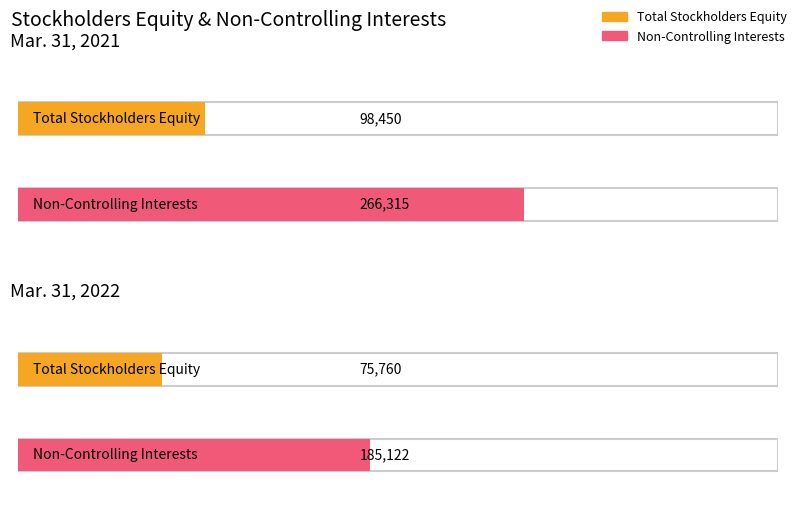

Between Mar. 31, 2021 and Mar. 31, 2022, which is larger?

Mar. 31, 2021